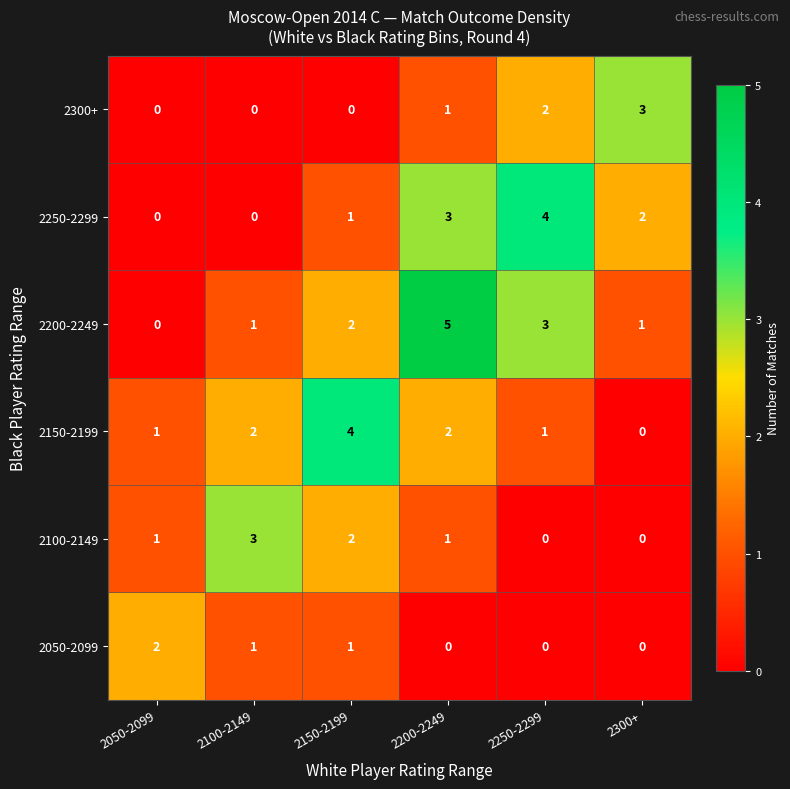

How many categories are shown in the chart?

6